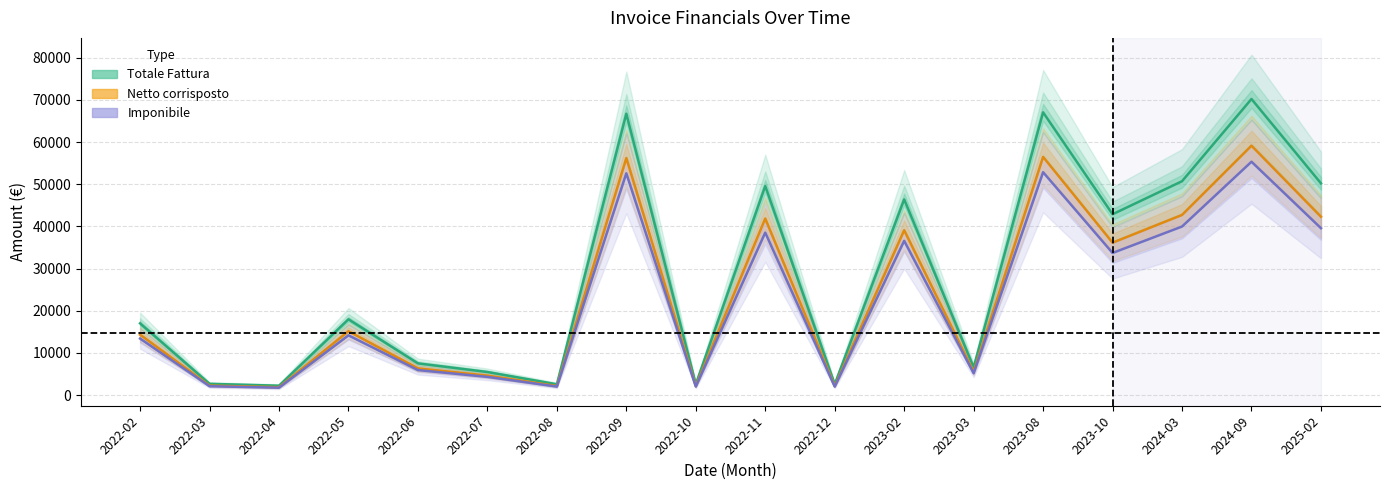

How many values in the Imponibile series are below 14156?

9